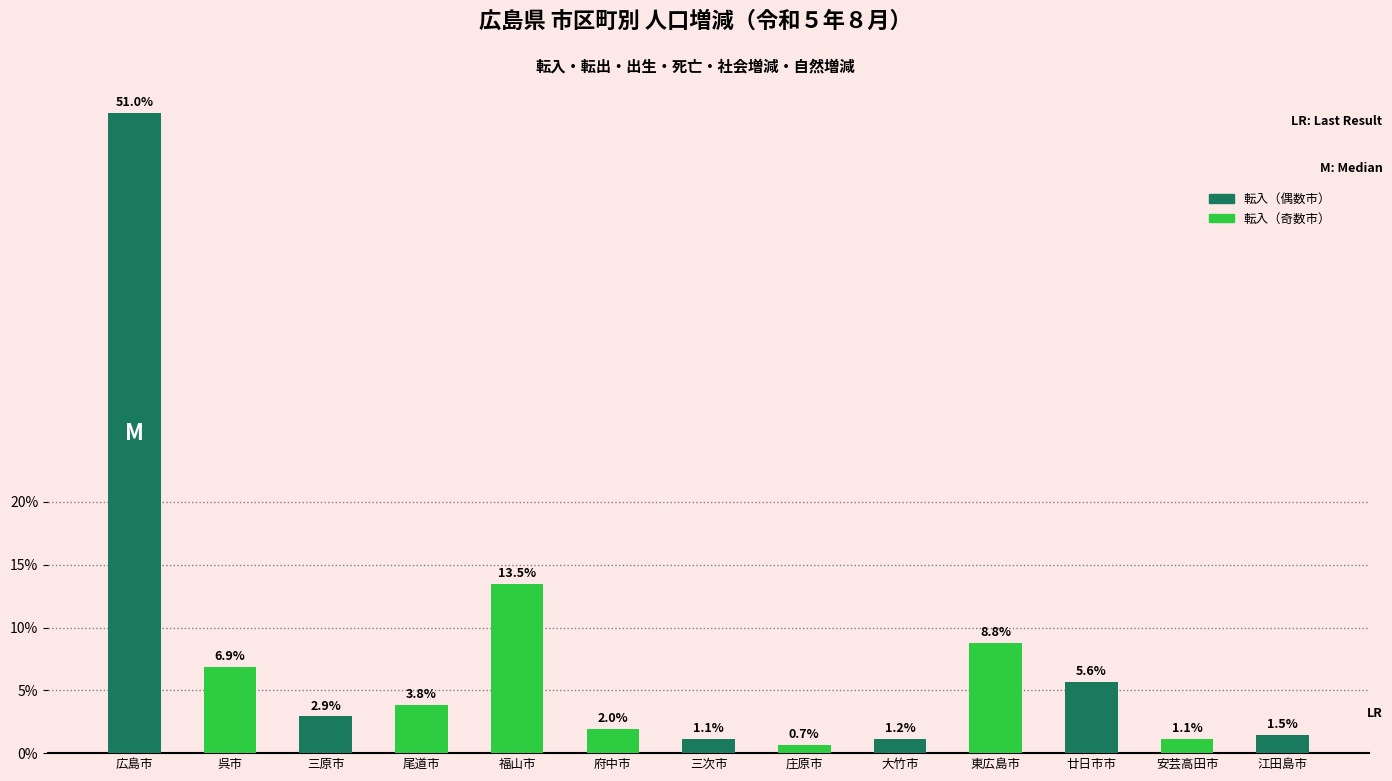

What is the value of the 8th bar from the left?

0.7